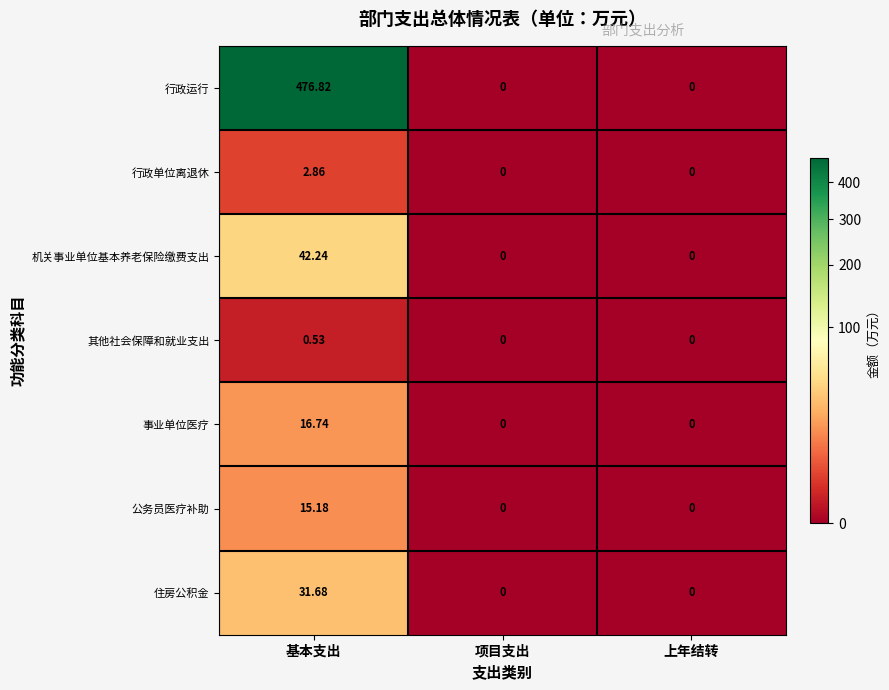

List the series in order of their peak value, highest first.

行政运行, 机关事业单位基本养老保险缴费支出, 住房公积金, 事业单位医疗, 公务员医疗补助, 行政单位离退休, 其他社会保障和就业支出